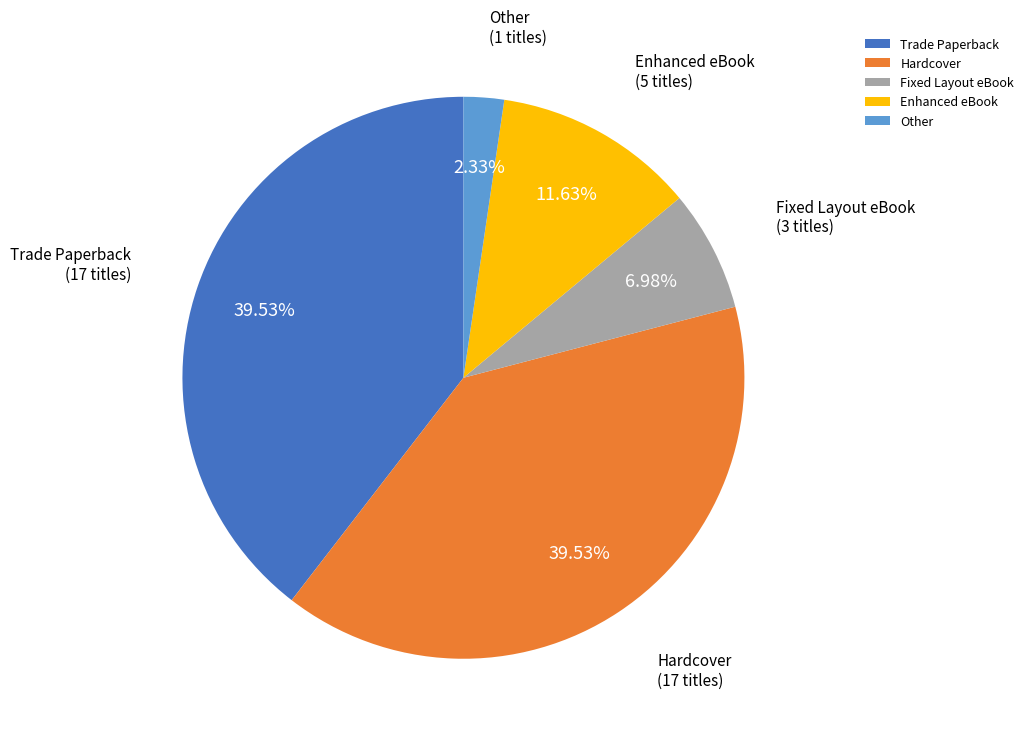

Which category has the smallest portion of the pie?

Other